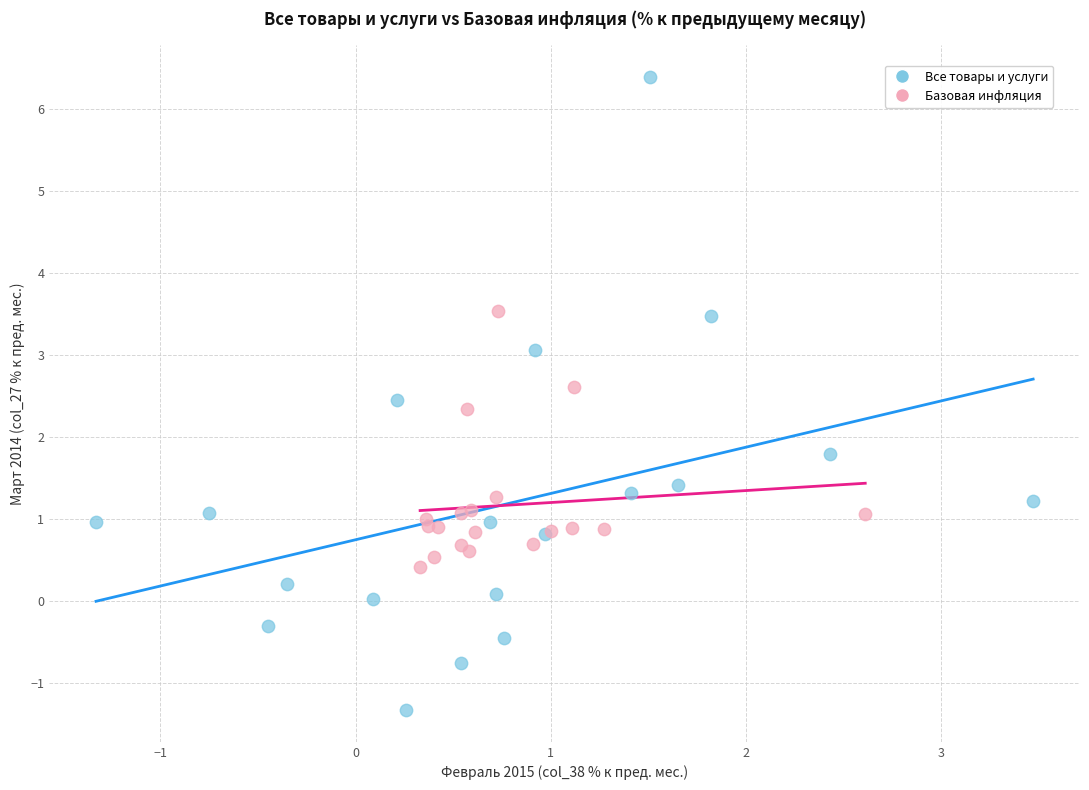

What are all the series names shown in the legend?

Все товары и услуги, Базовая инфляция